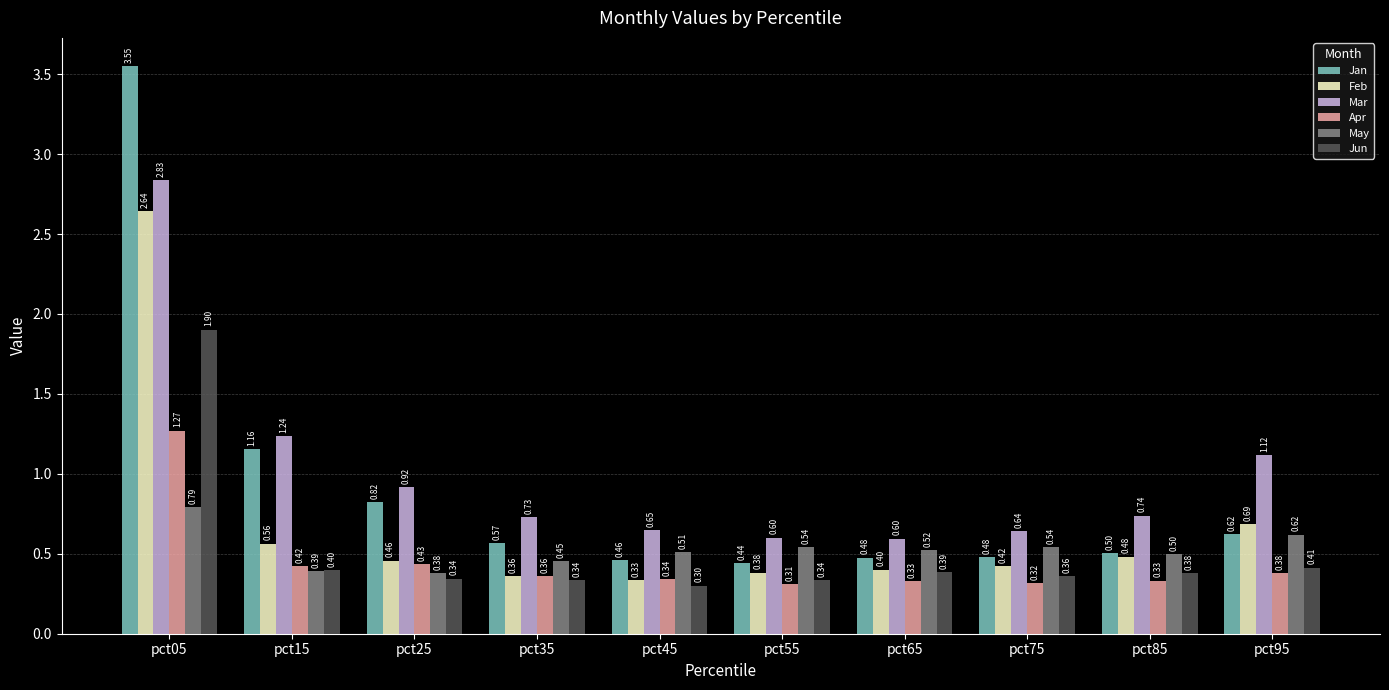

List the series in order of their peak value, lowest first.

May, Apr, Jun, Feb, Mar, Jan